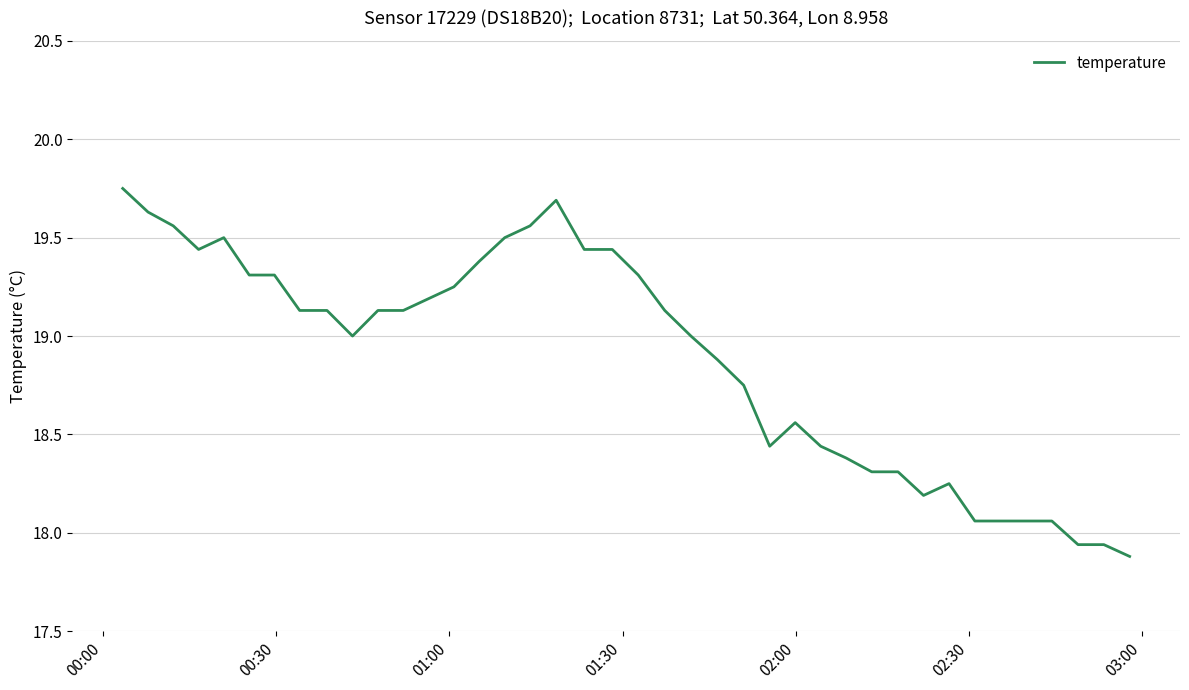

Count the number of categories in the chart.

40